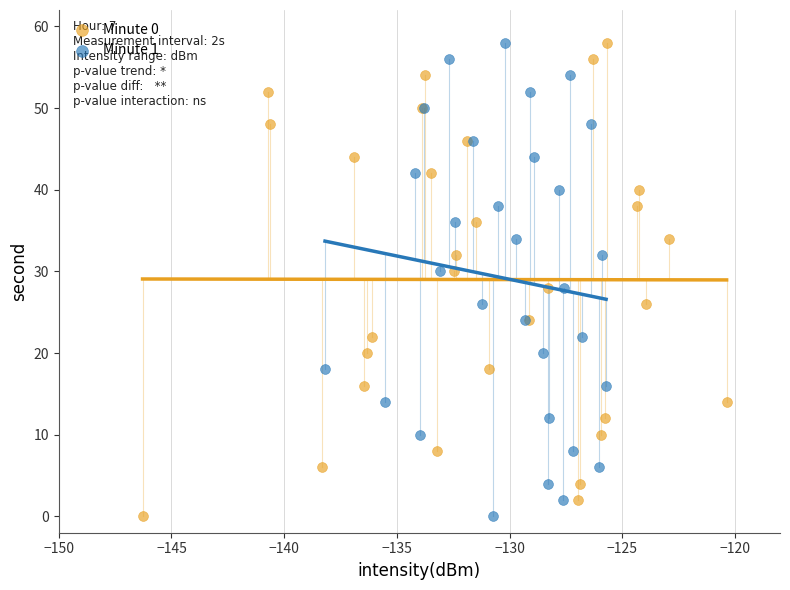

What are all the series names shown in the legend?

Minute 0, Minute 1